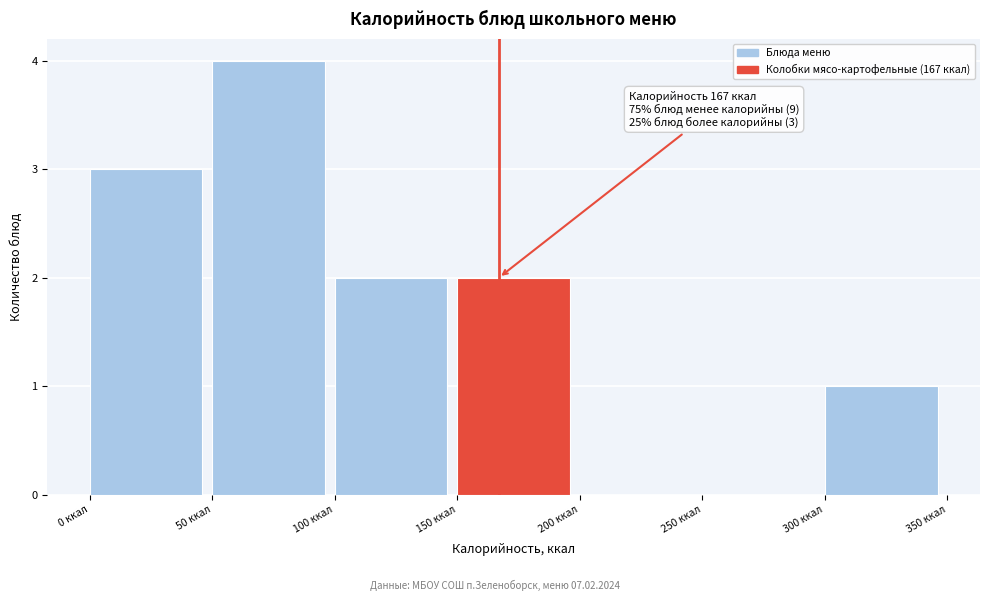

Which range on the x-axis has the tallest bar?

50 to 100